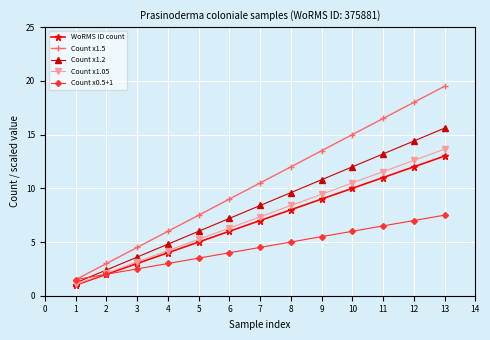

What is the greatest value displayed?

19.5